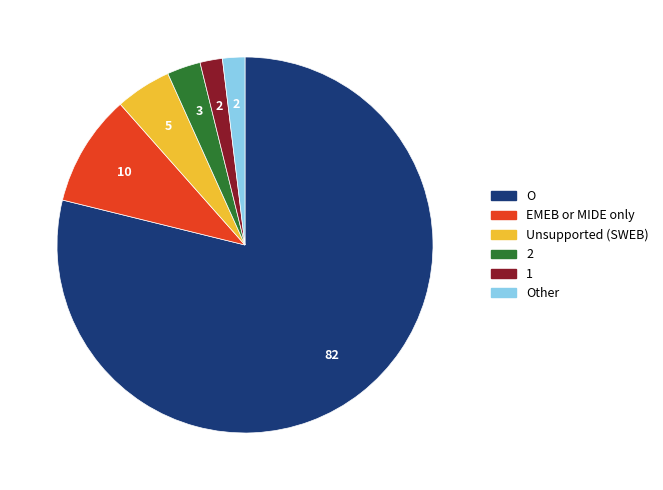

Is there any slice that represents more than half of the pie?

Yes